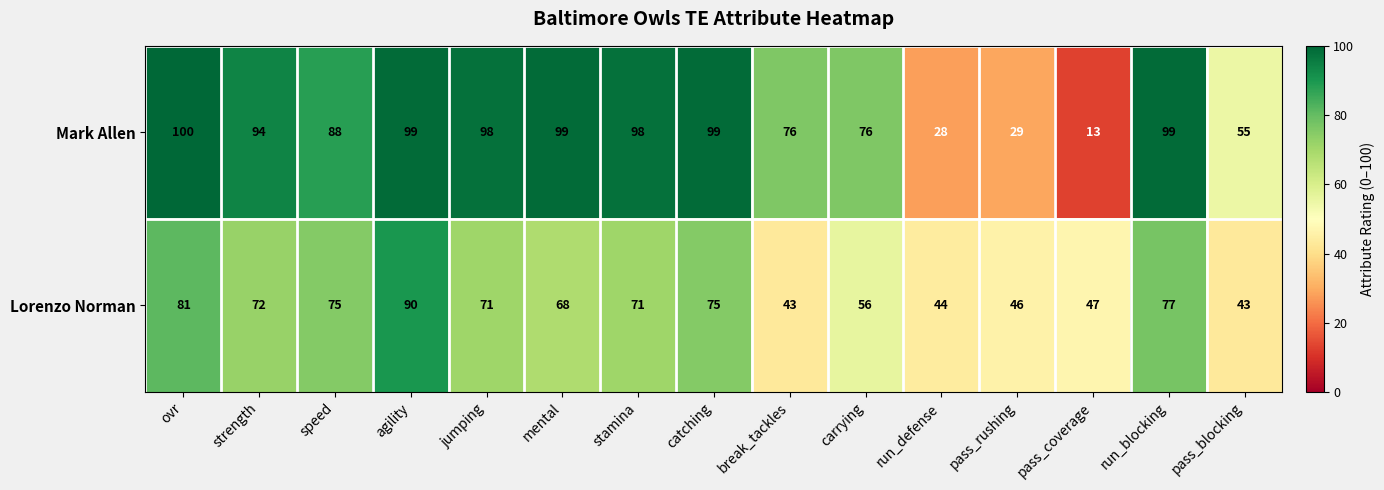

What is the highest value of the Mark Allen series?

100